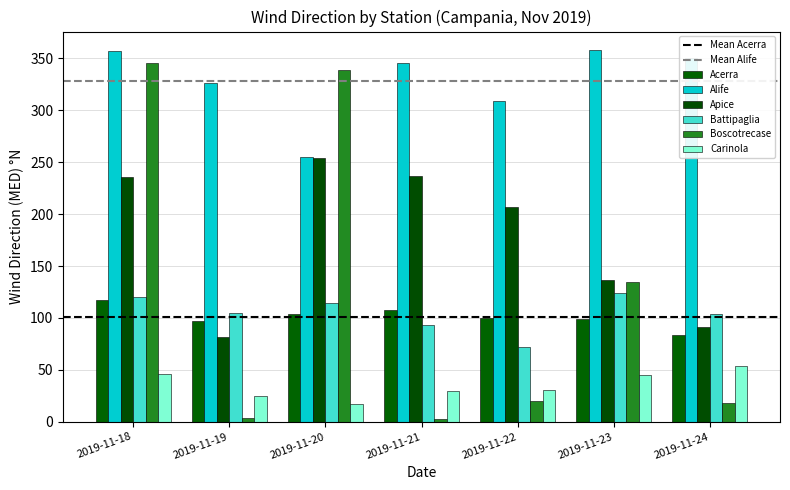

Is the value of Alife at 2019-11-22 greater than the value of Carinola at 2019-11-19?

Yes